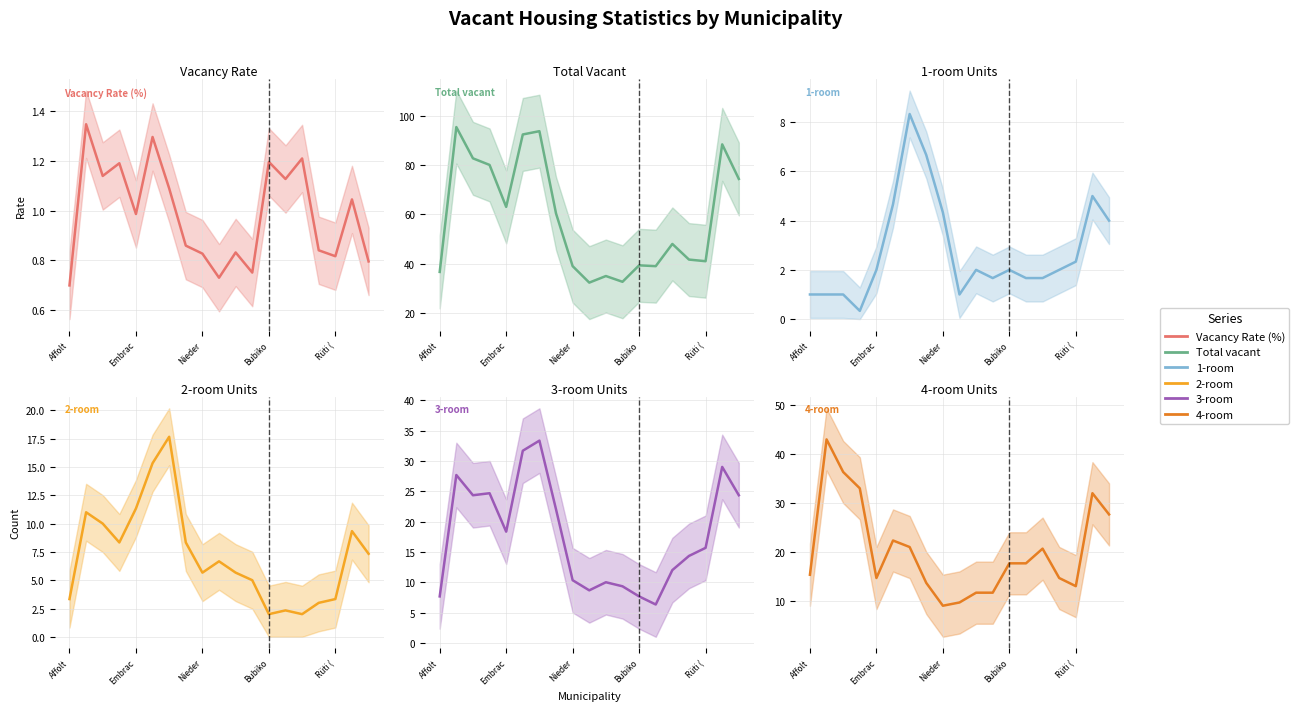

What is the minimum value shown in the chart?

0.3